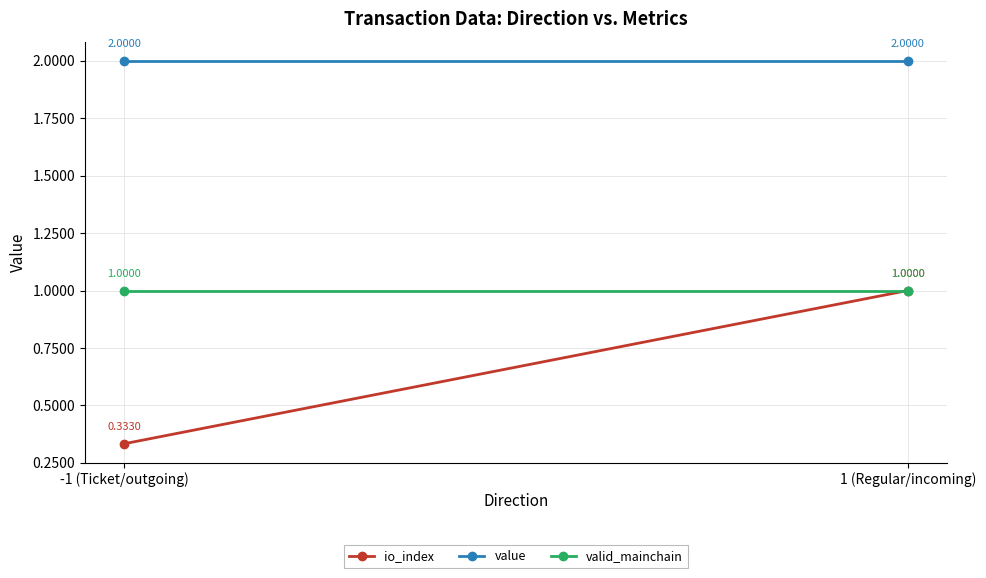

What is the total value across all series at 1 (Regular/incoming)?

4.0